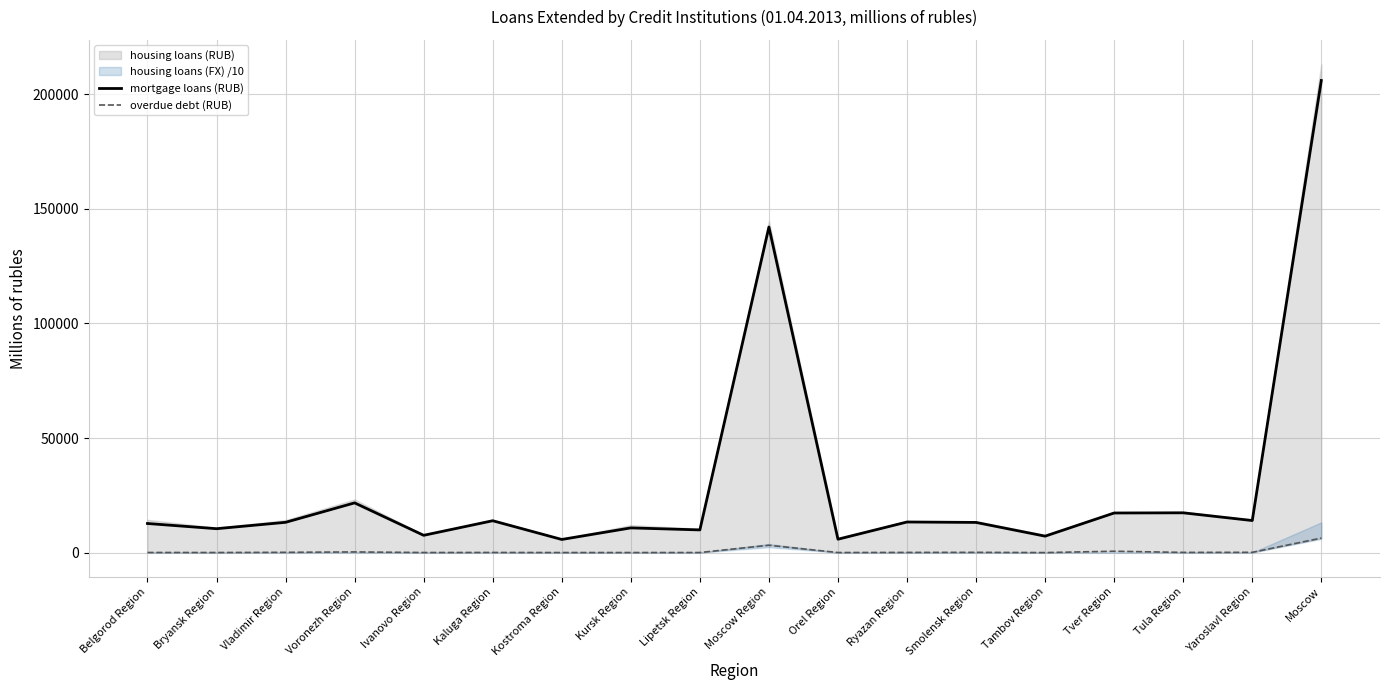

True or false: overdue debt (RUB) and mortgage loans (RUB) cross at least once.

False